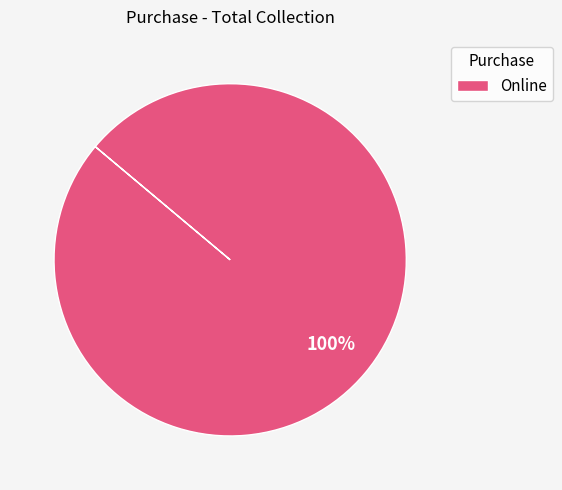

Does any single category account for the majority?

Yes